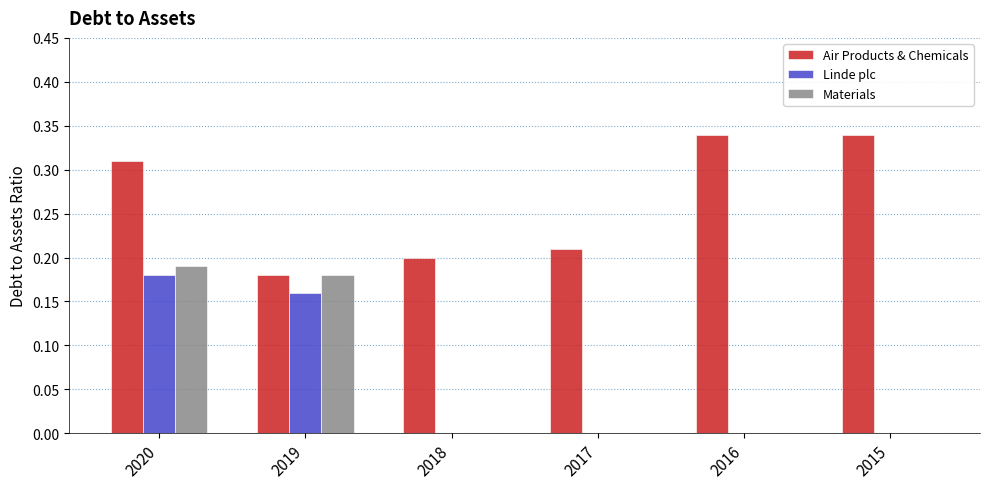

What is the difference between the Air Products & Chemicals values at 2020 and 2017?

0.1